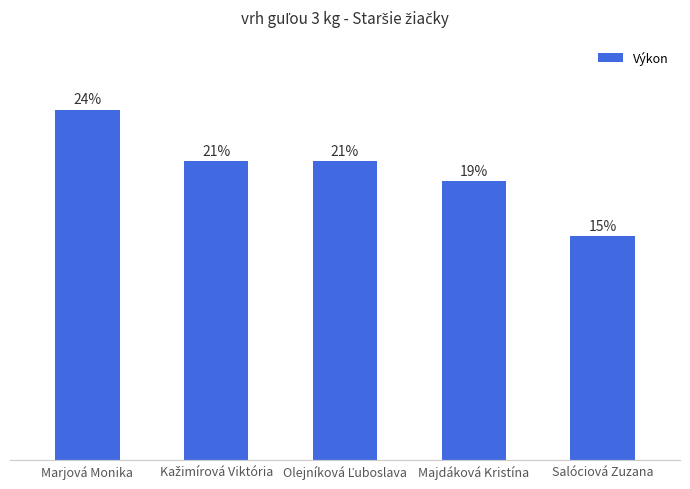

Does the chart contain any negative values?

No